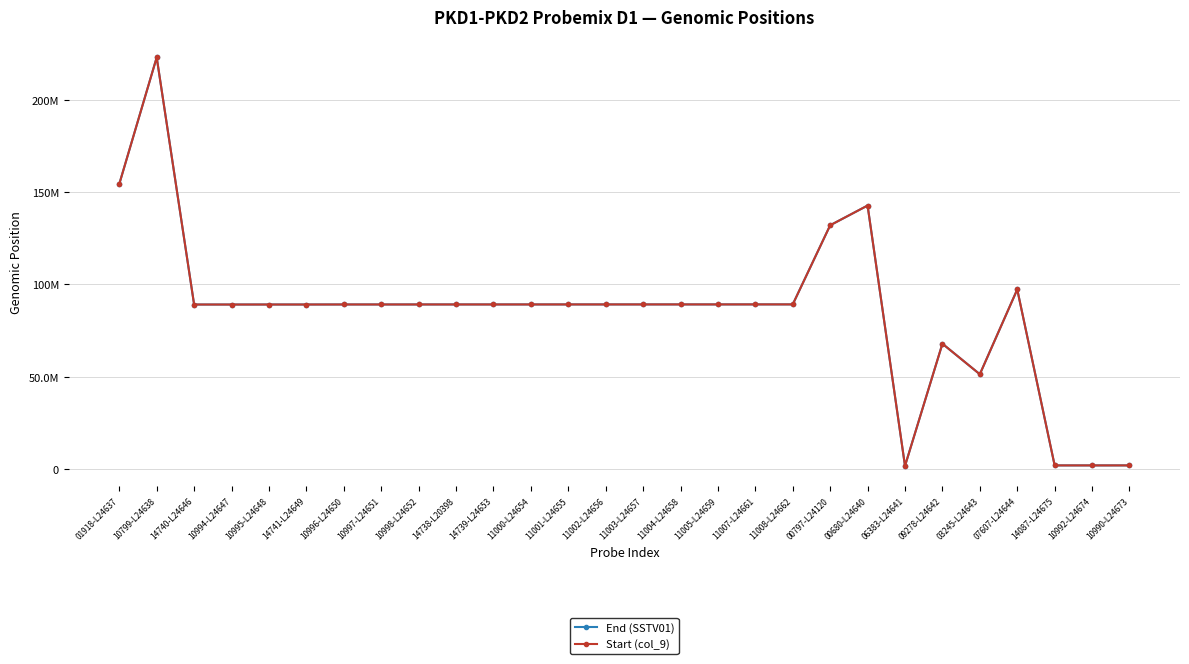

What position from the right is 11008-L24662?

10